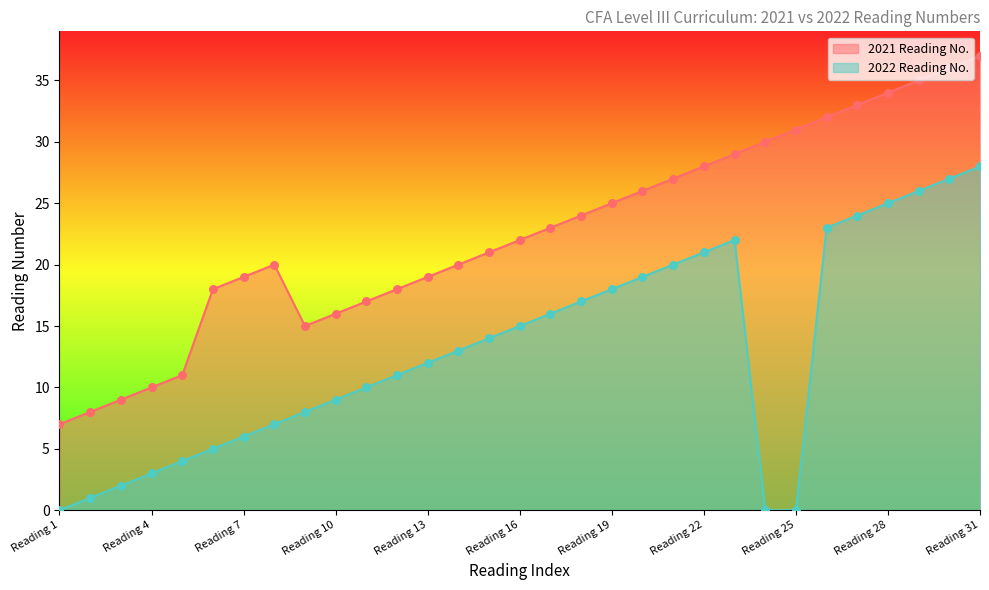

Which series has the largest Y range (max minus min)?

2021 Reading No.